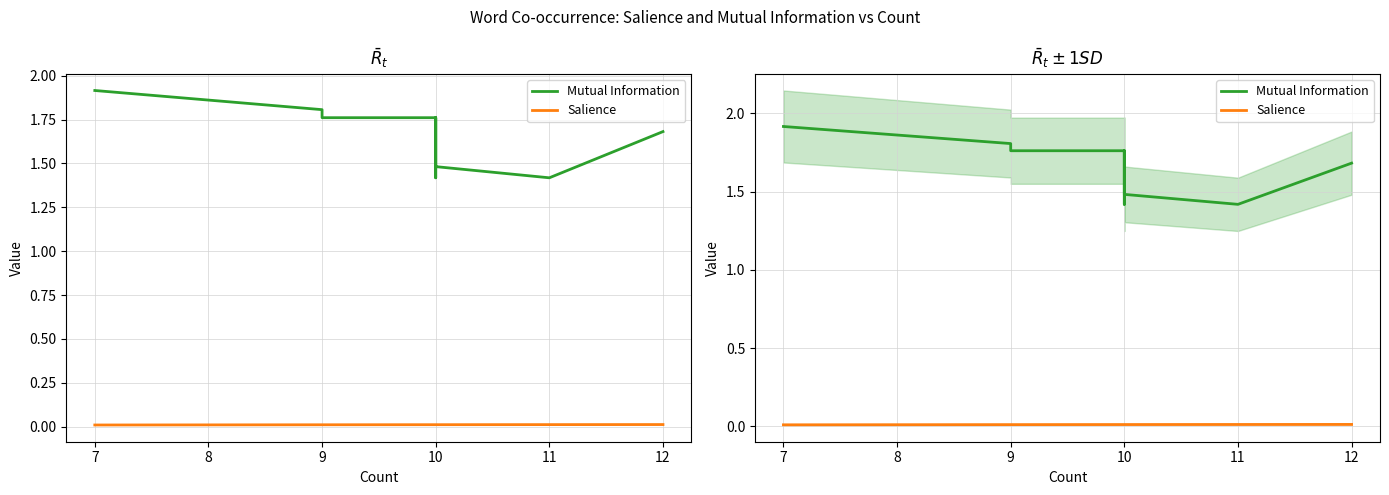

Is the value of Salience at 10 greater than the value of Mutual Information at 7?

No